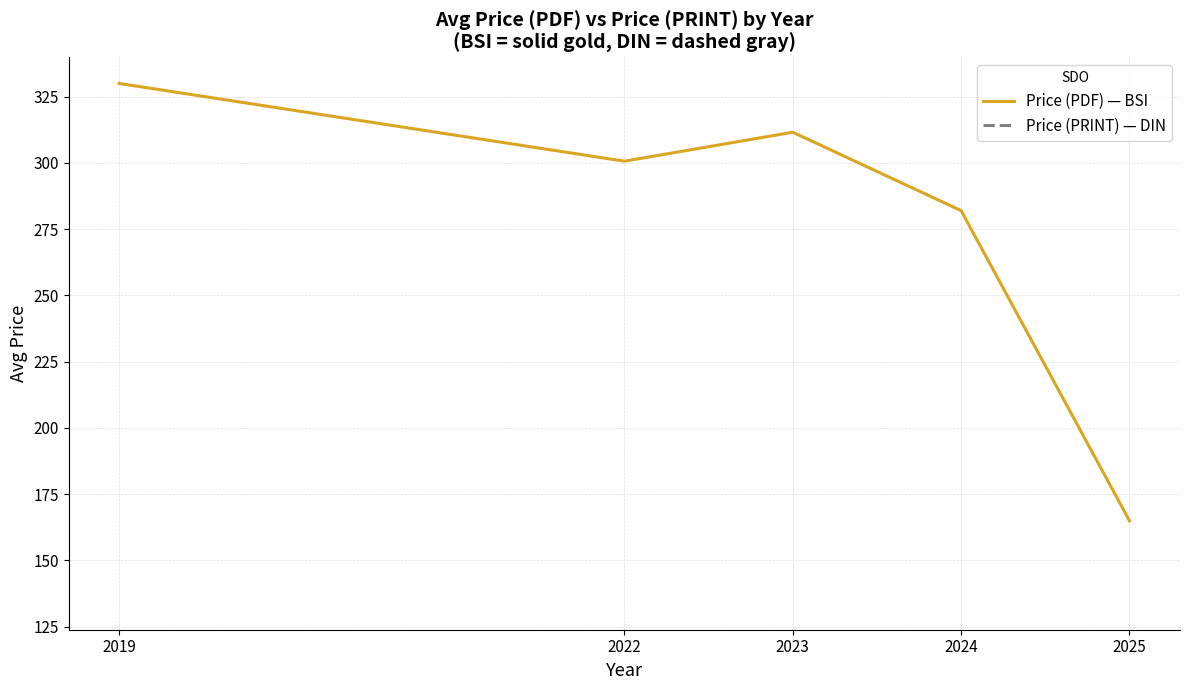

Is the value of Price (PRINT) — DIN at 2019 greater than the value of Price (PDF) — BSI at 2022?

No